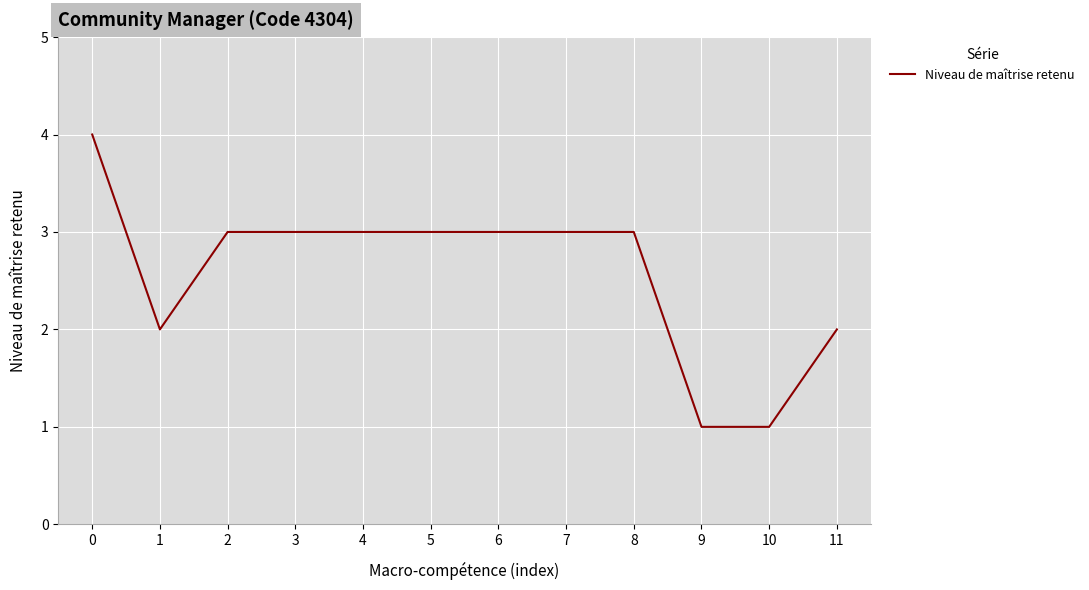

Read the value at 9.

1